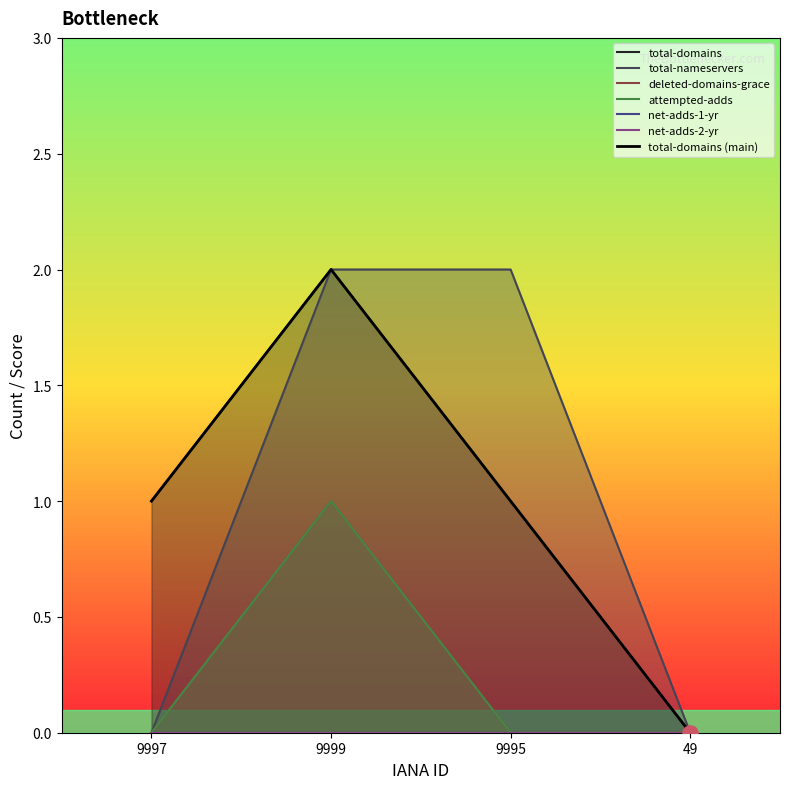

What is the change in value from 9999 to 9995?

-1